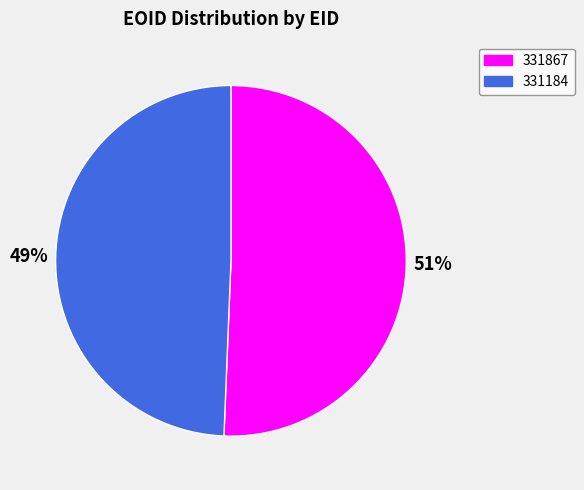

Which category has the smallest portion of the pie?

331184